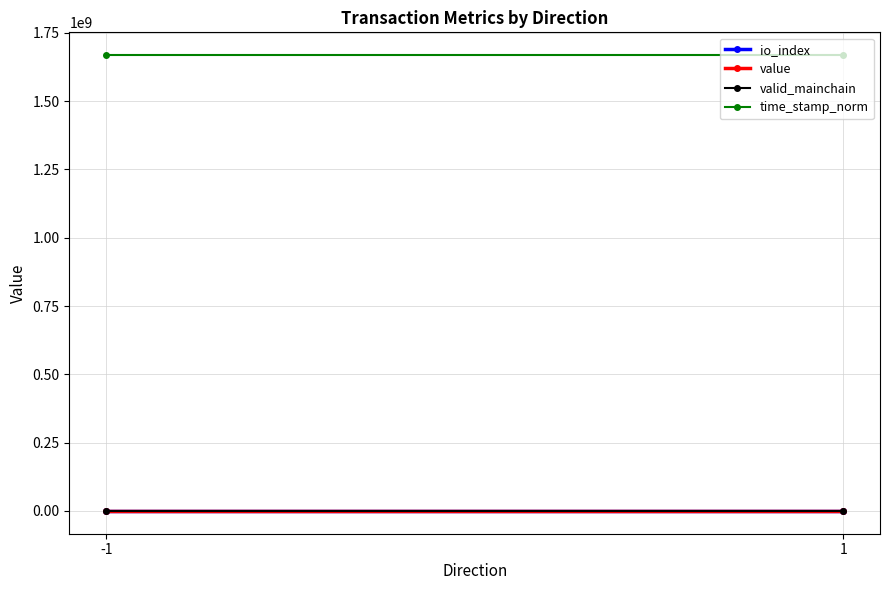

At which label does time_stamp_norm reach its minimum?

1